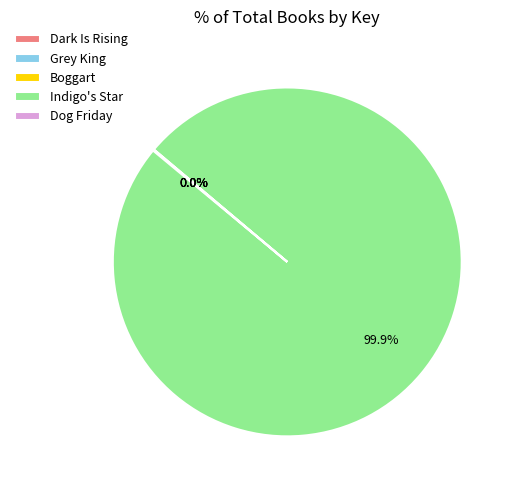

Does Indigo's Star account for over 50% of the chart?

Yes